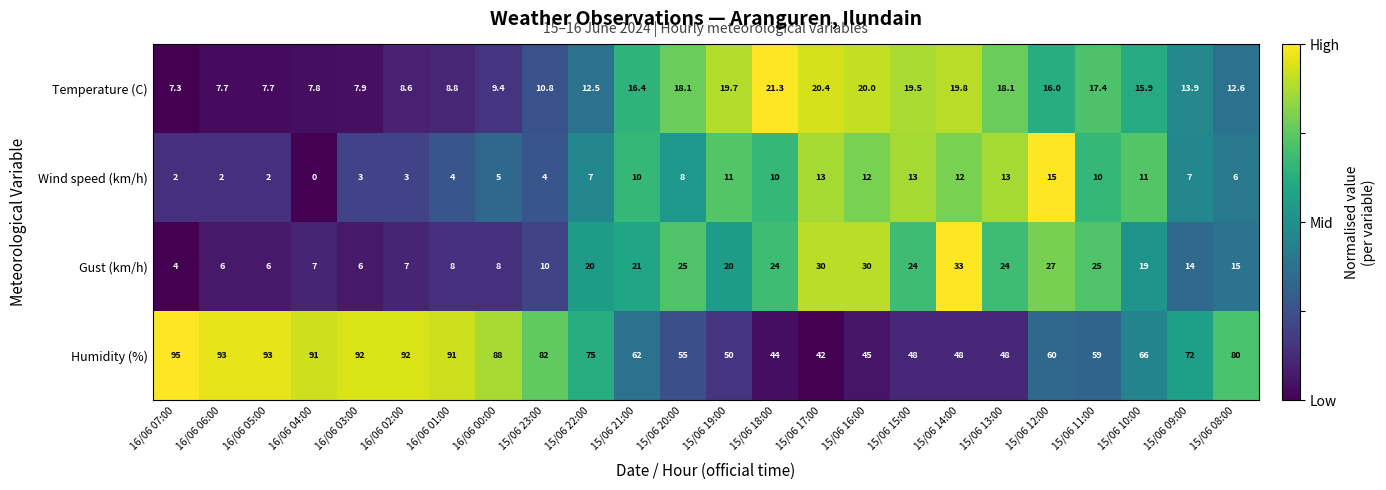

At 16/06 01:00, list the series in order from largest to smallest.

Humidity (%), Temperature (C), Gust (km/h), Wind speed (km/h)